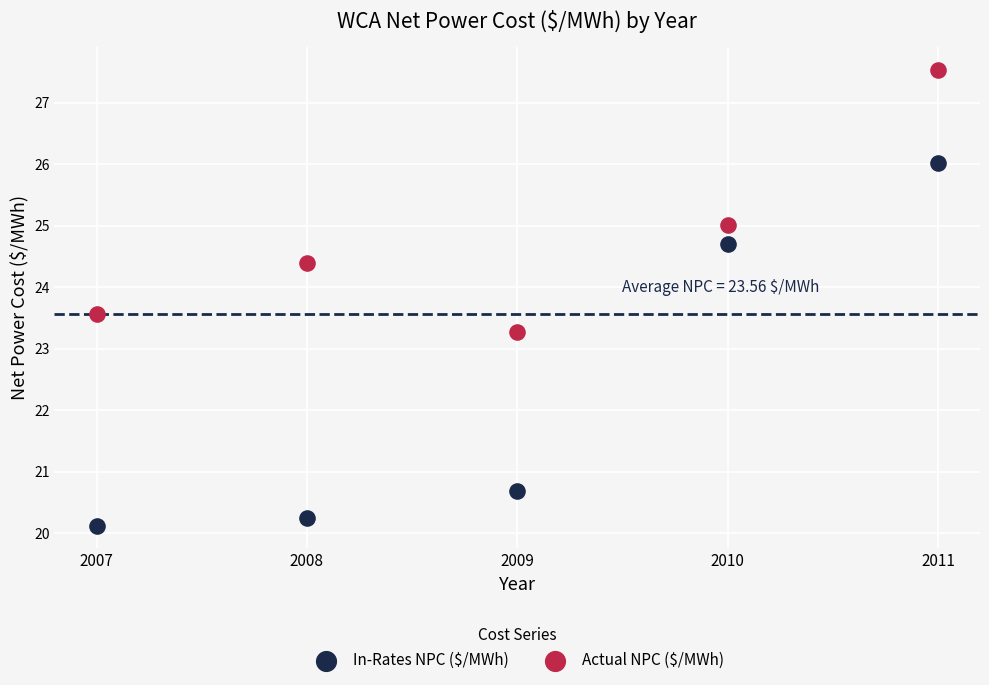

What are all the series names shown in the legend?

In-Rates NPC ($/MWh), Actual NPC ($/MWh)